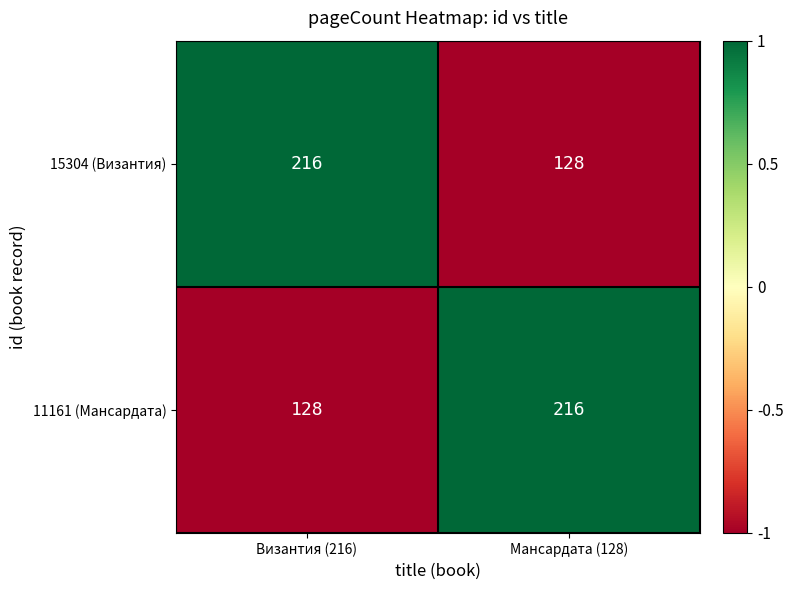

What is the sum of the 11161 (Мансардата) values at Византия (216) and Мансардата (128)?

344